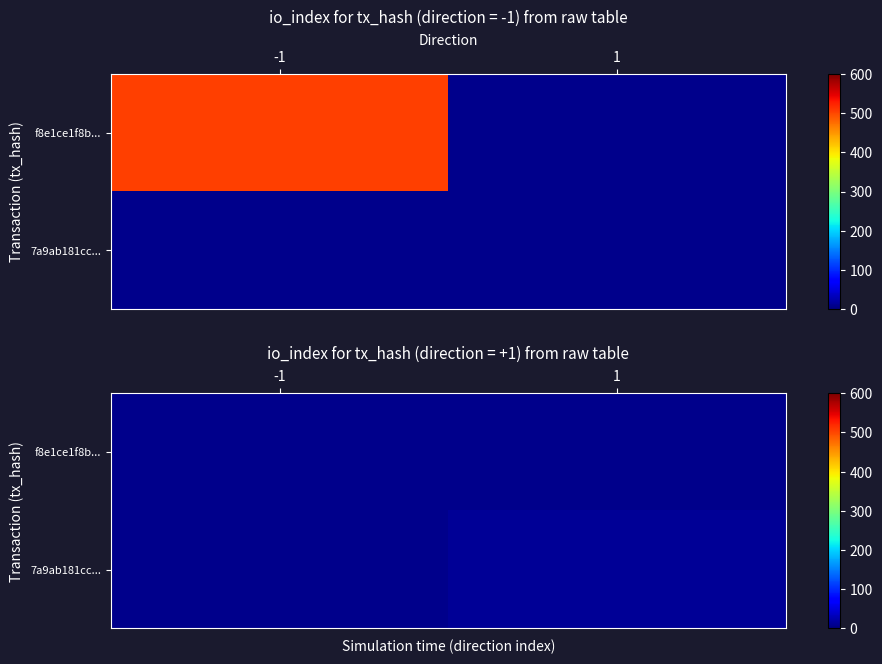

Rank the series at -1 from highest to lowest value.

f8e1ce1f8b..., 7a9ab181cc...